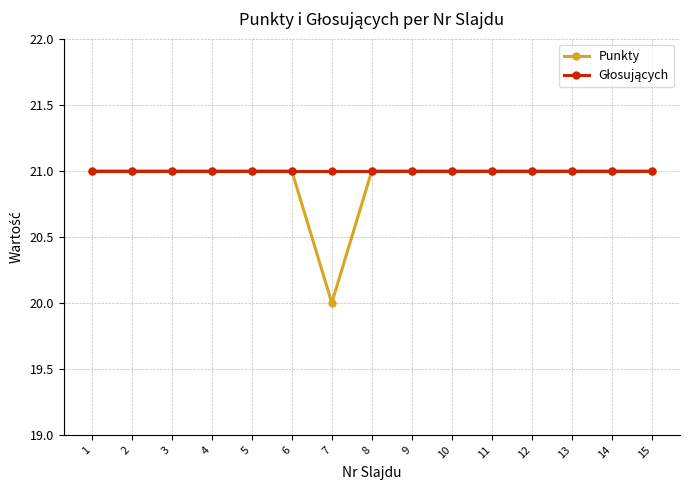

What is the approximate value of Punkty at 5?

21